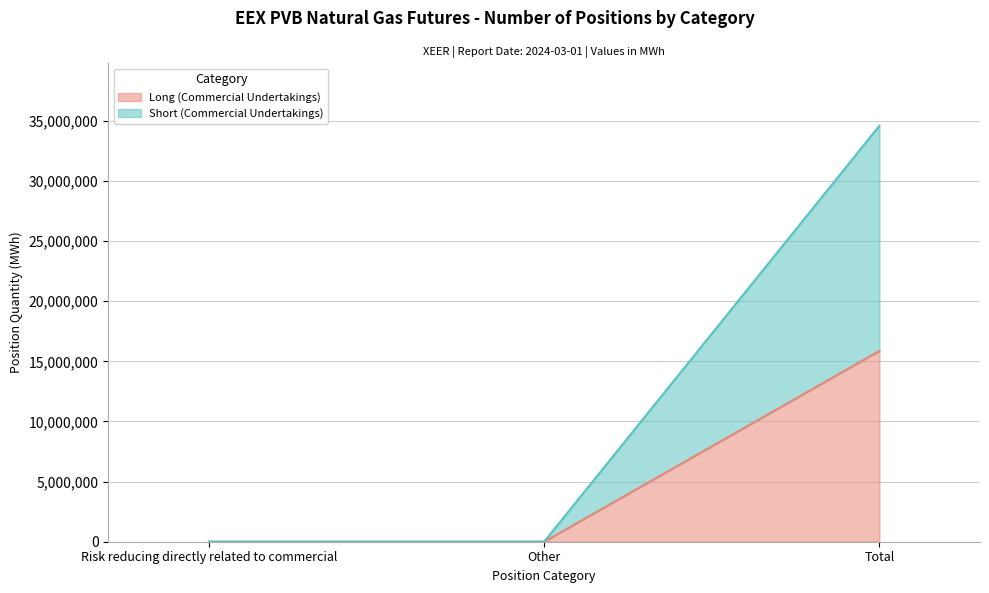

What is the label of the 1st point from the right?

Total